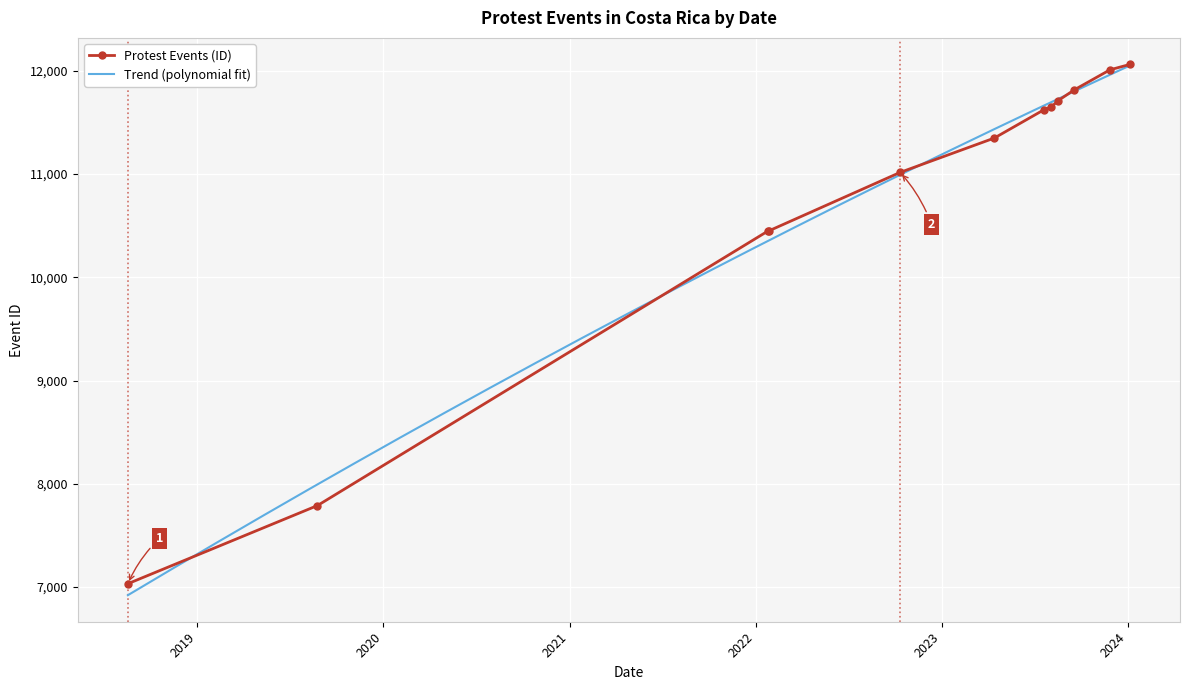

What is the ratio of the value at 2023-08-17 to the value at 2024-01-05?

1.0